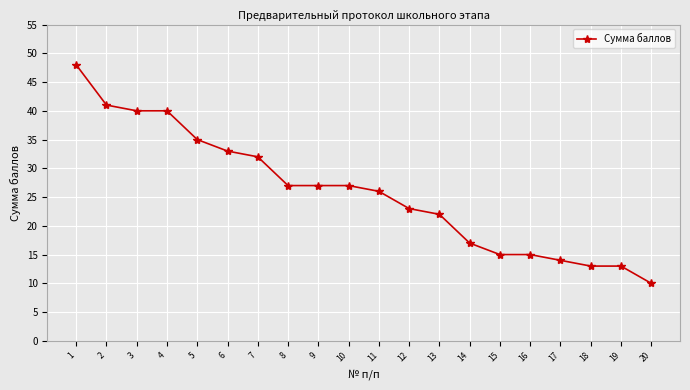

What is the value of the 11th point from the left?

26